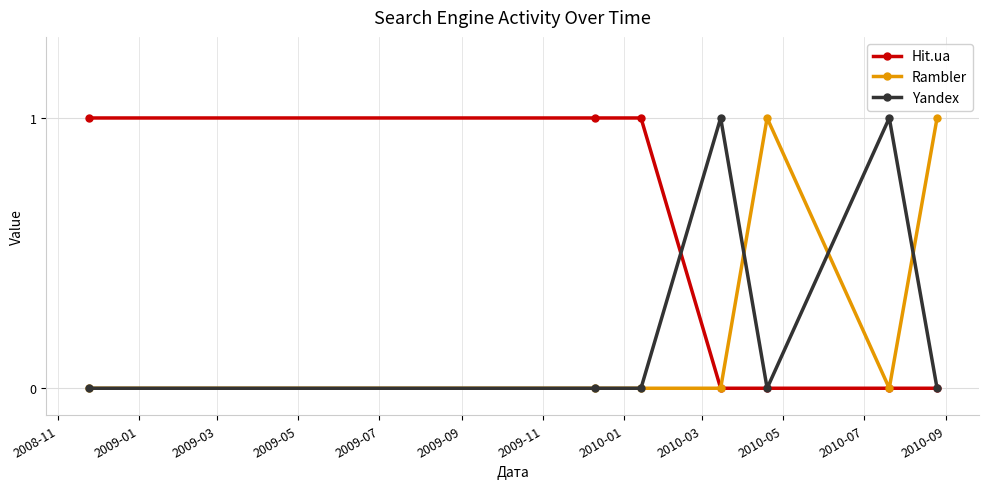

True or false: Hit.ua has more than 2 interior local peaks.

False